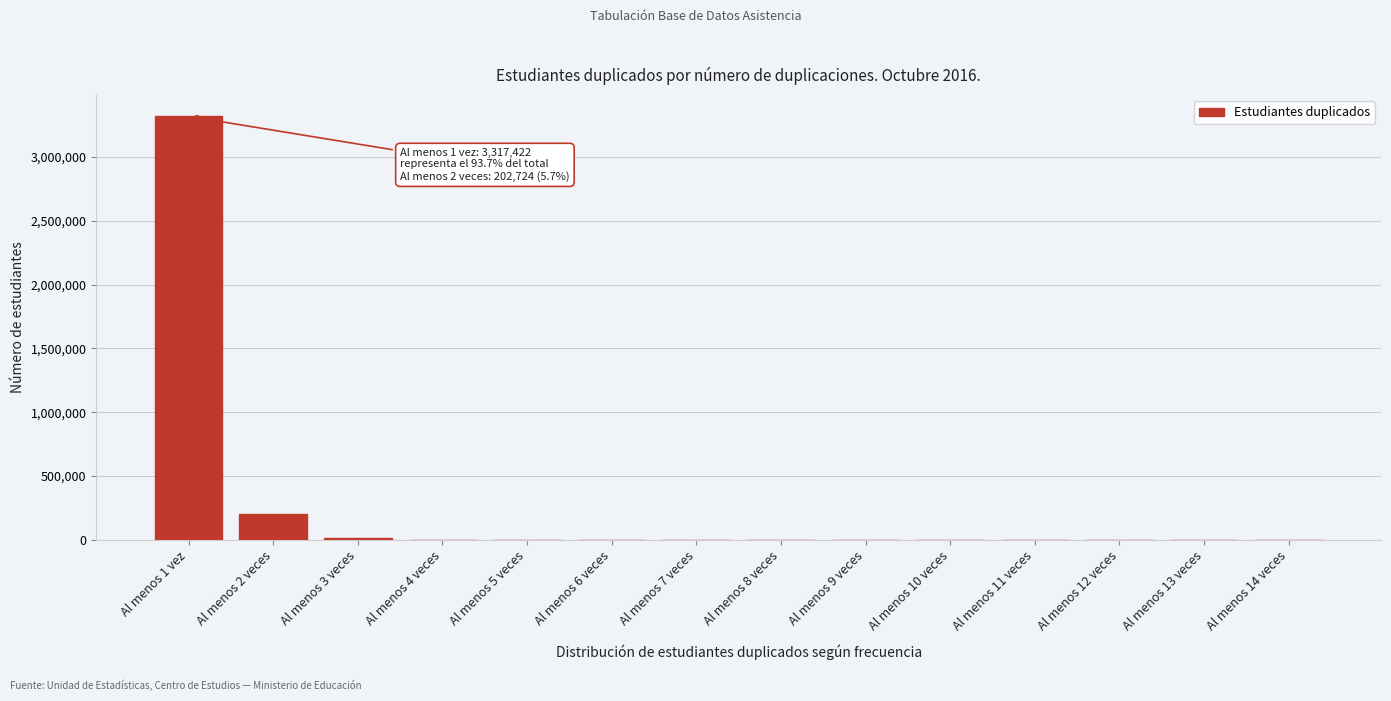

What is the sum of all values?

3539200